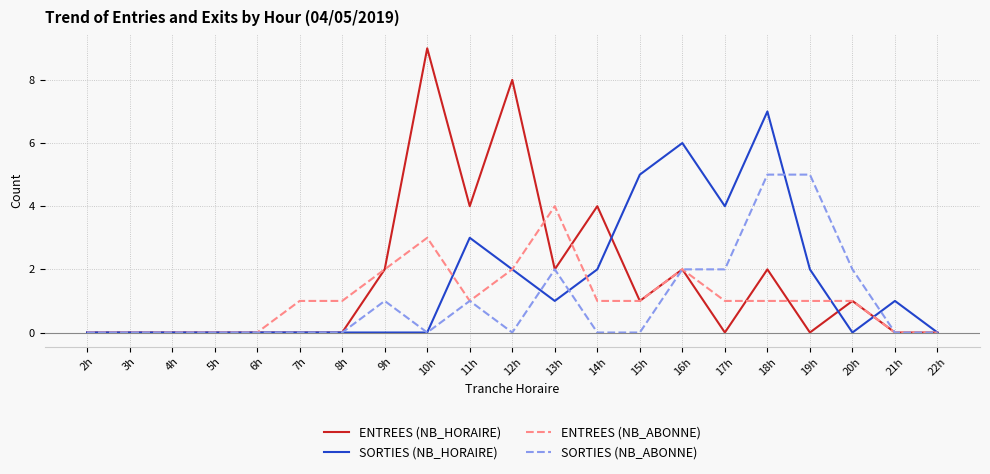

True or false: SORTIES (NB_ABONNE) and SORTIES (NB_HORAIRE) cross at least once.

True